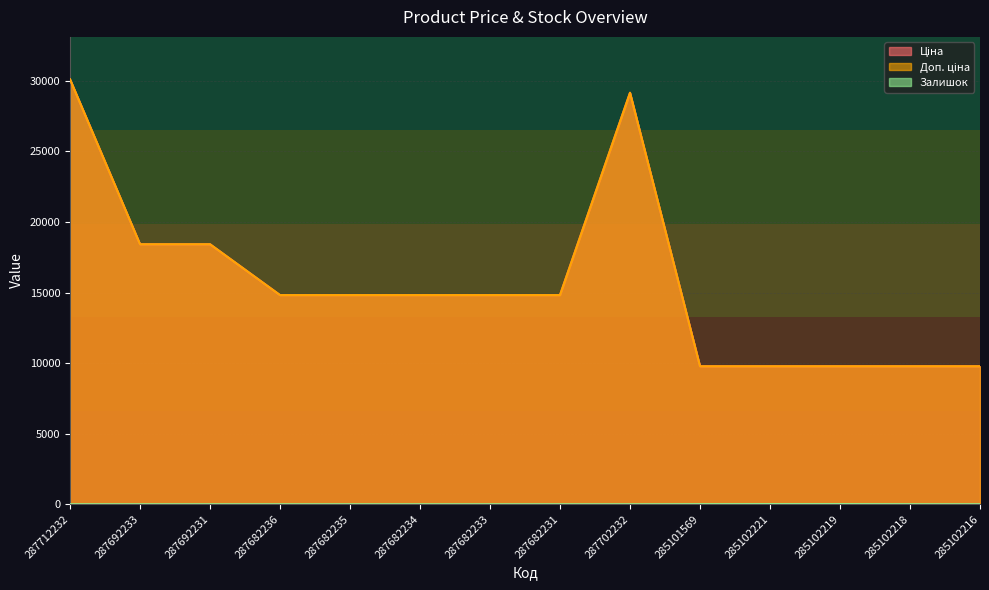

At which category is the sum across all series the highest?

287712232